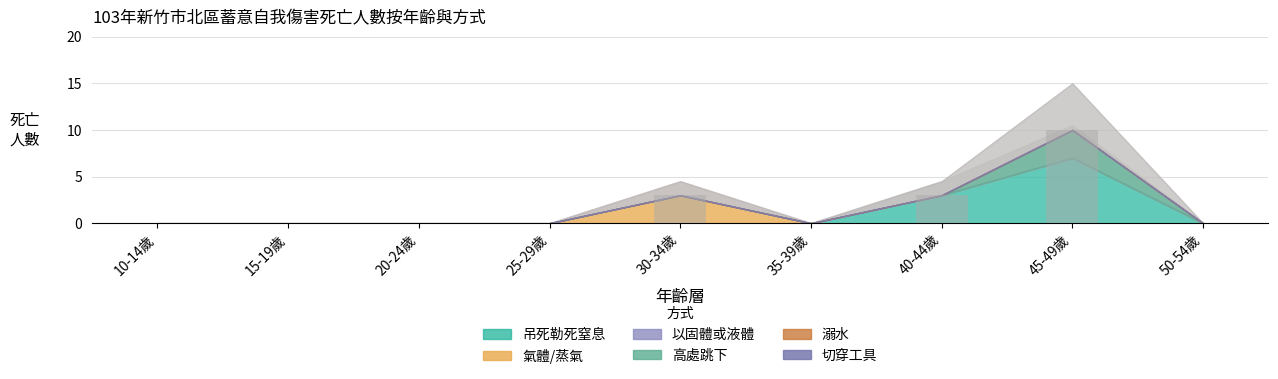

Reading left to right, what are all the values shown in this chart?

10-14歲=0	15-19歲=0	20-24歲=0	25-29歲=0	30-34歲=3	35-39歲=0	40-44歲=3	45-49歲=10	50-54歲=0